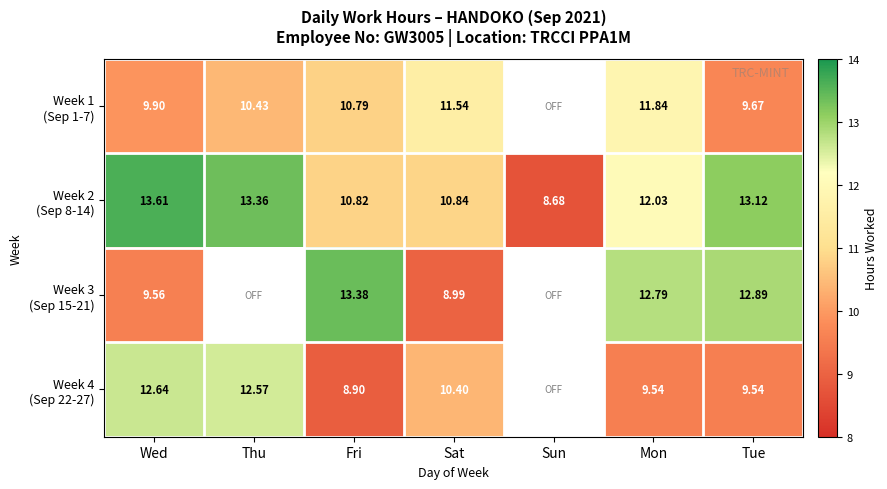

What is the smallest value displayed?

8.7